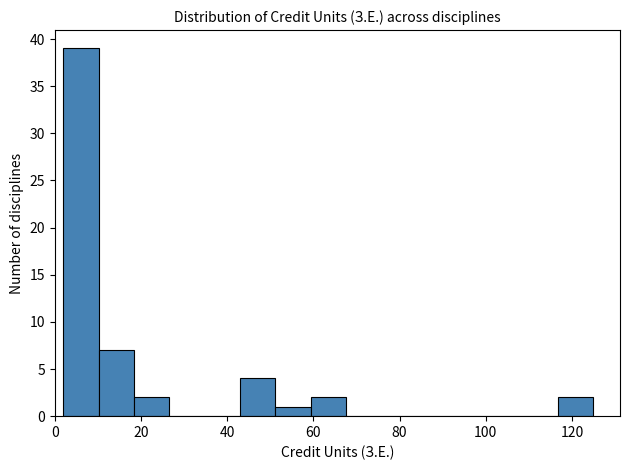

Reading left to right, list every bar in this chart as the range it spans on the x-axis followed by its height. Neither the bar edges nor the heights are printed on the chart, so give them approximately, as read against the axes.

2.0 to 10.2: 39
10.2 to 18.4: 7
18.4 to 26.6: 2
26.6 to 34.8: 0
34.8 to 43.0: 0
43.0 to 51.2: 4
51.2 to 59.4: 1
59.4 to 67.6: 2
67.6 to 75.8: 0
75.8 to 84.0: 0
84.0 to 92.2: 0
92.2 to 100.4: 0
100.4 to 108.6: 0
108.6 to 116.8: 0
116.8 to 125.0: 2